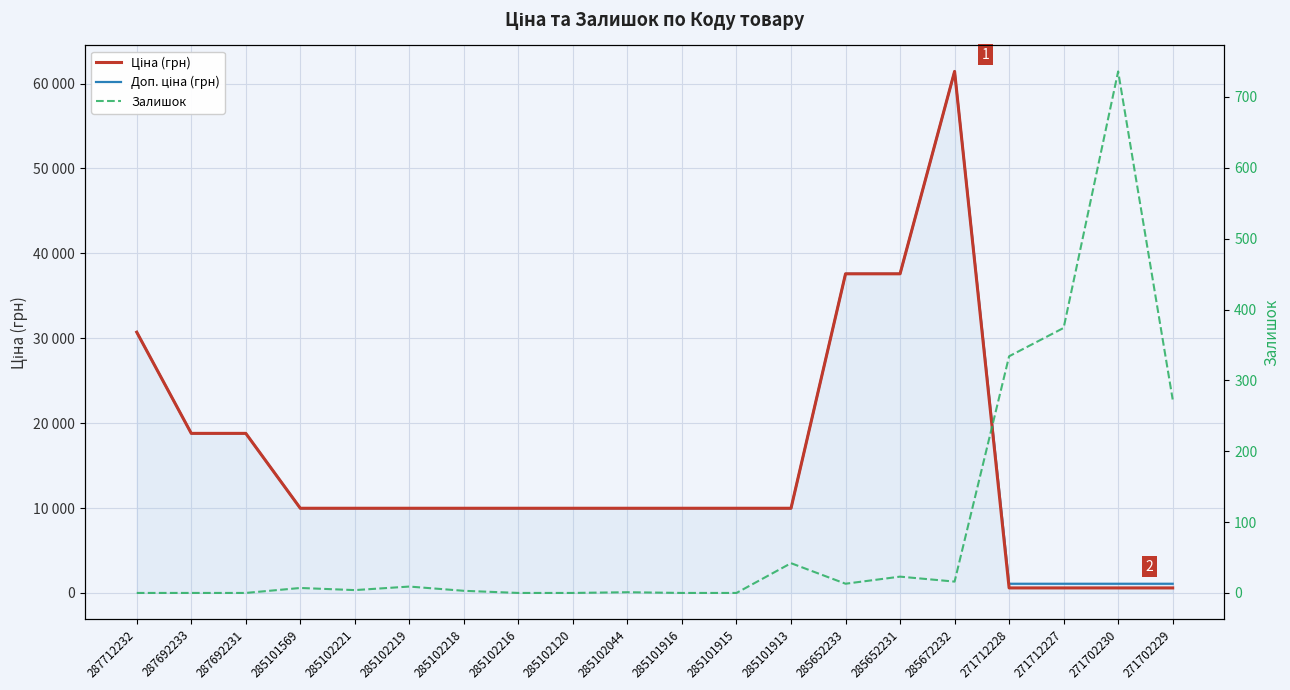

True or false: Ціна (грн) has a value of 1035.7 at 271702229.

False